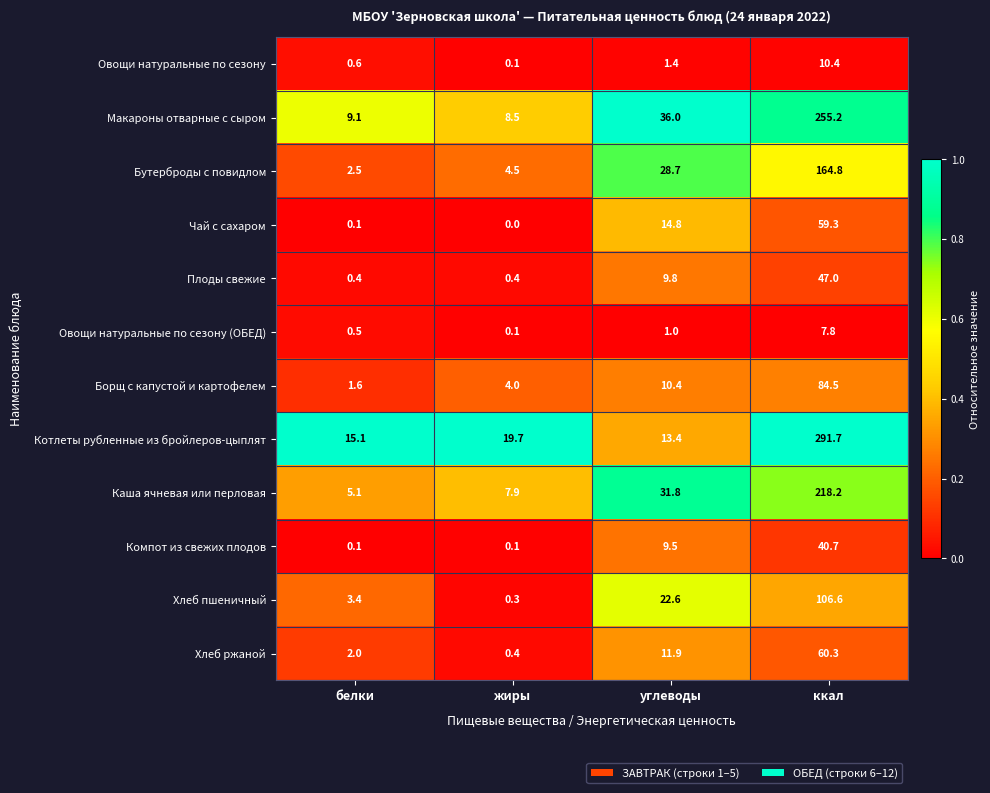

The Бутерброды с повидлом series shows 28.7 at углеводы. True or false?

True